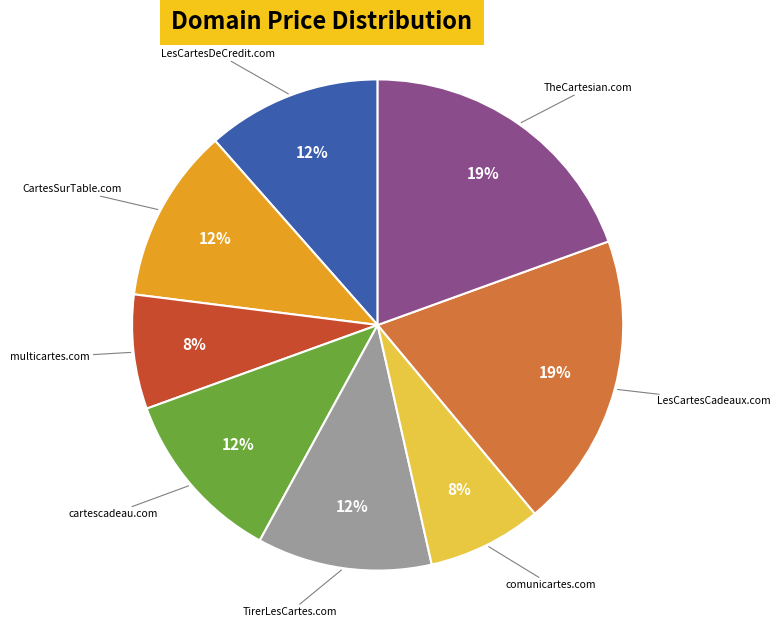

Is there any slice that represents more than half of the pie?

No